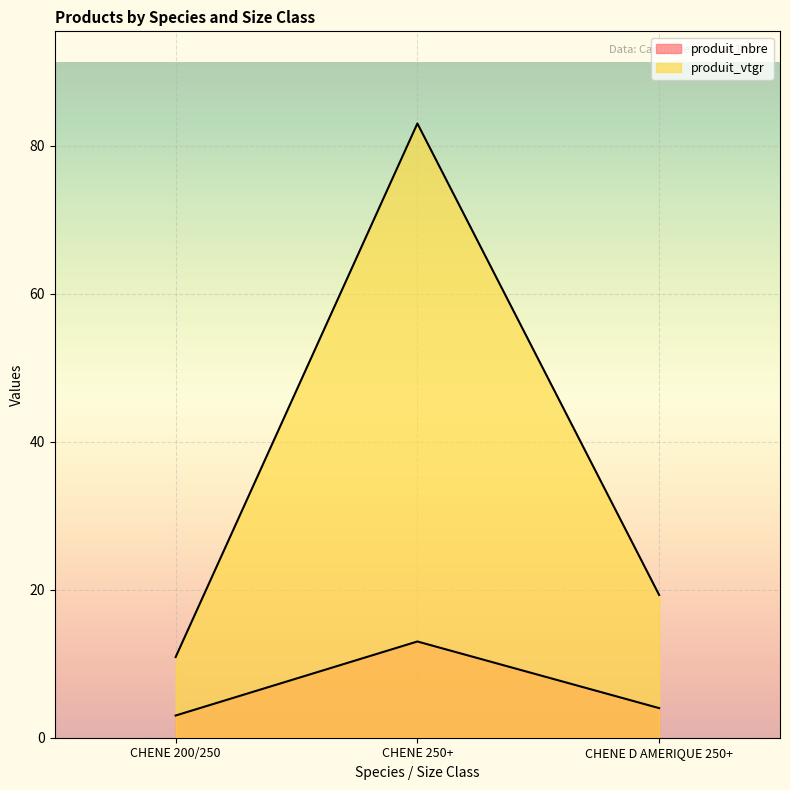

What position from the left is CHENE 250+?

2